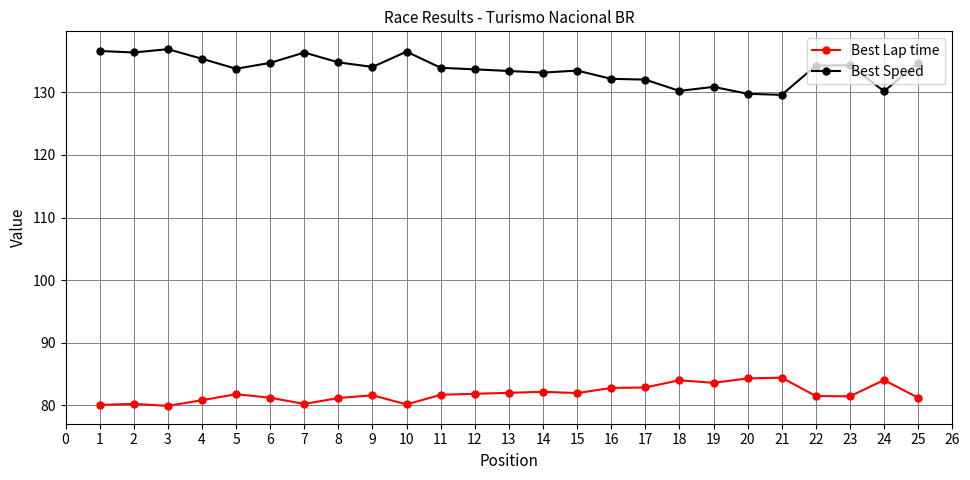

How many distinct data groups are displayed?

2